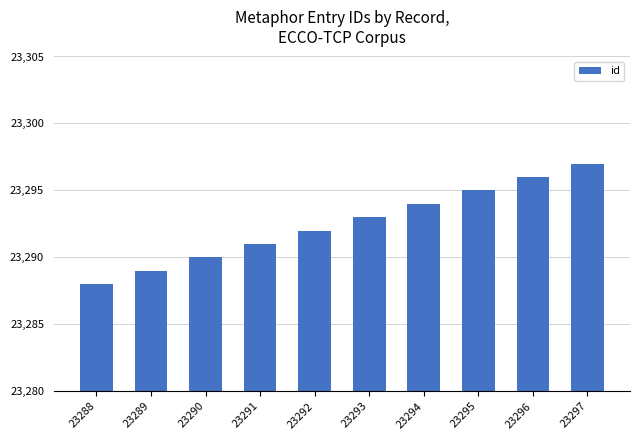

What is the maximum value shown in the chart?

23297